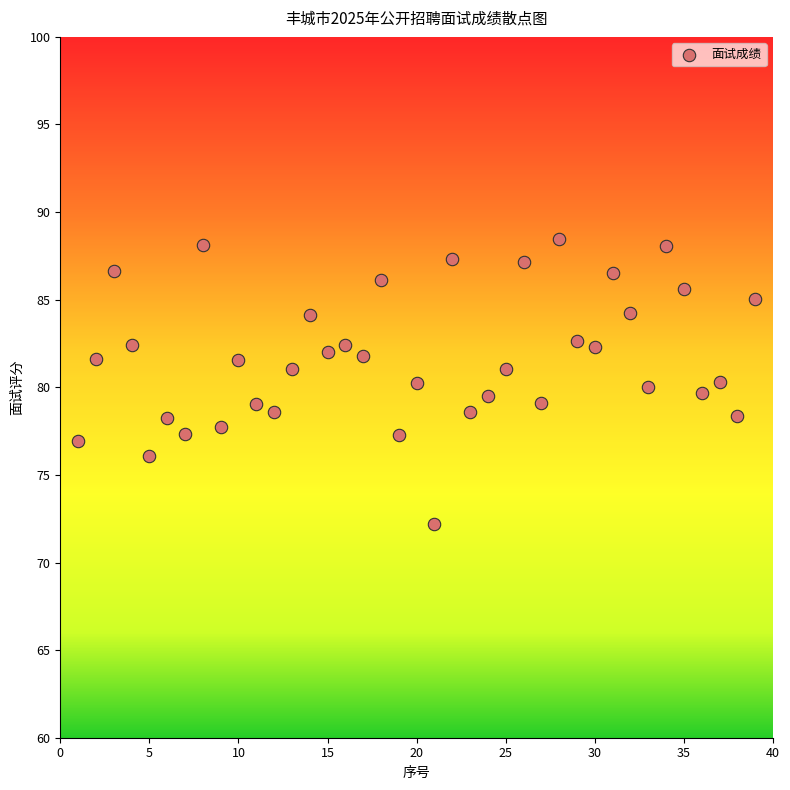

What is the range of X values (max minus min)?

38.0